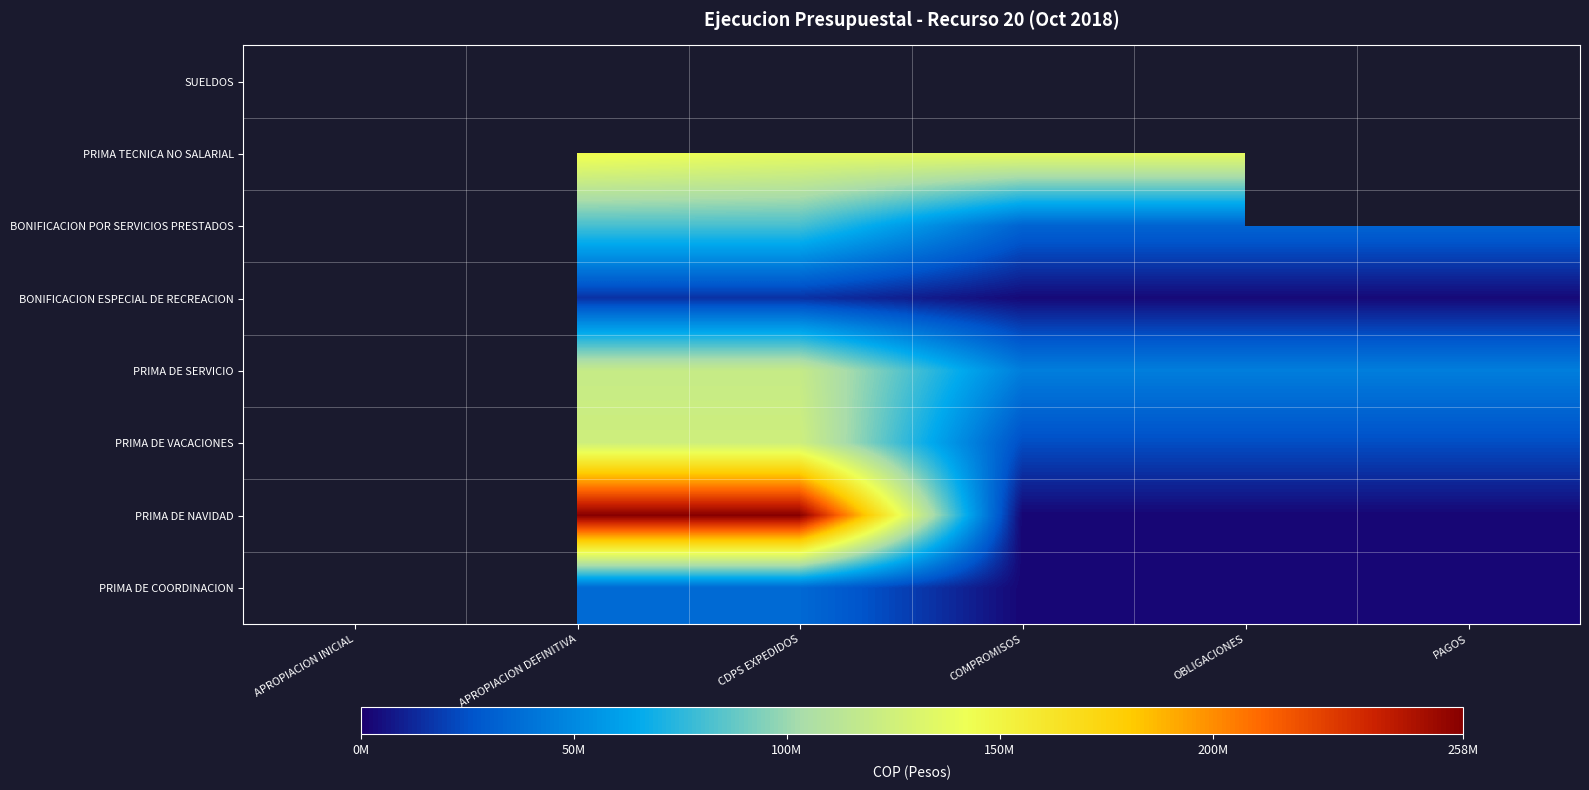

What is the difference between the PRIMA DE NAVIDAD values at CDPS EXPEDIDOS and PAGOS?

256560207.0